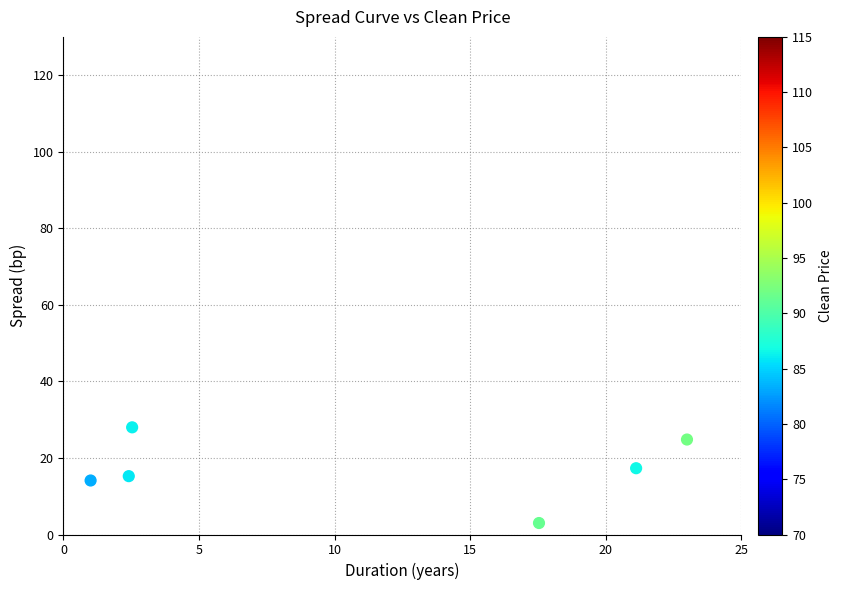

What is the average Y value?

17.1